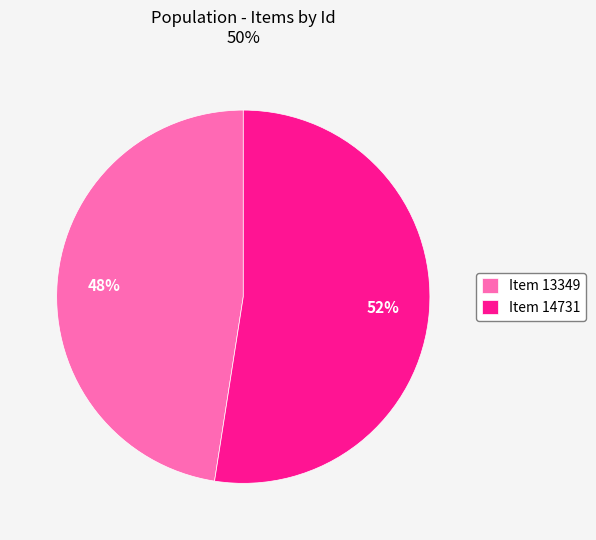

To the nearest percent, what percentage of the pie is Item 13349?

48%